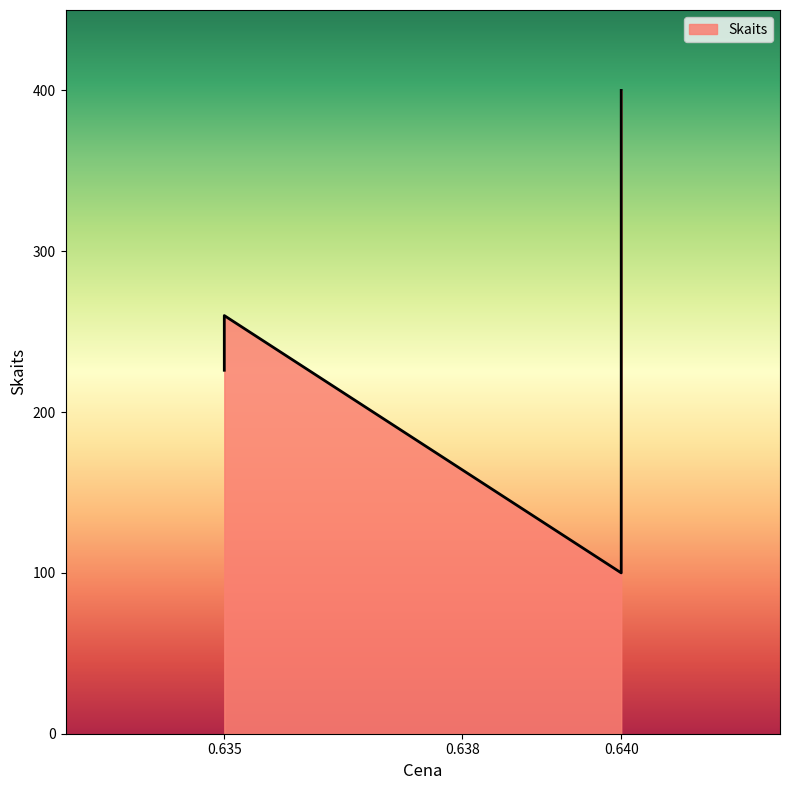

What is the minimum value shown in the chart?

100